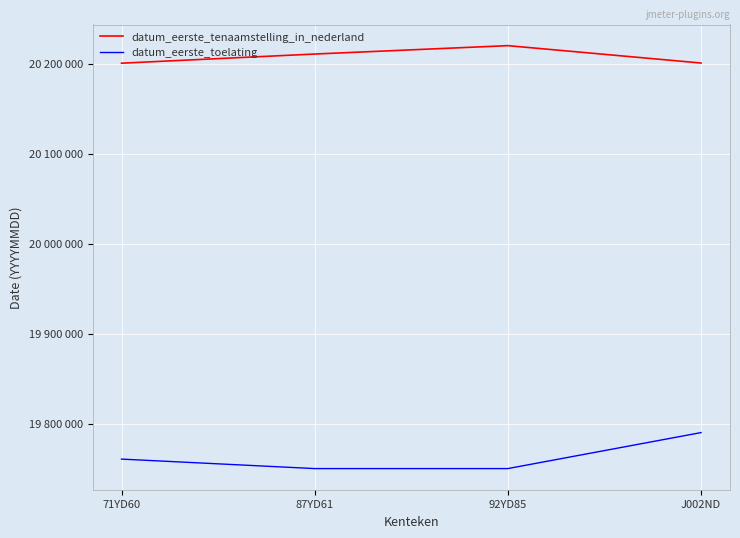

True or false: datum_eerste_tenaamstelling_in_nederland and datum_eerste_toelating intersect in this chart.

False